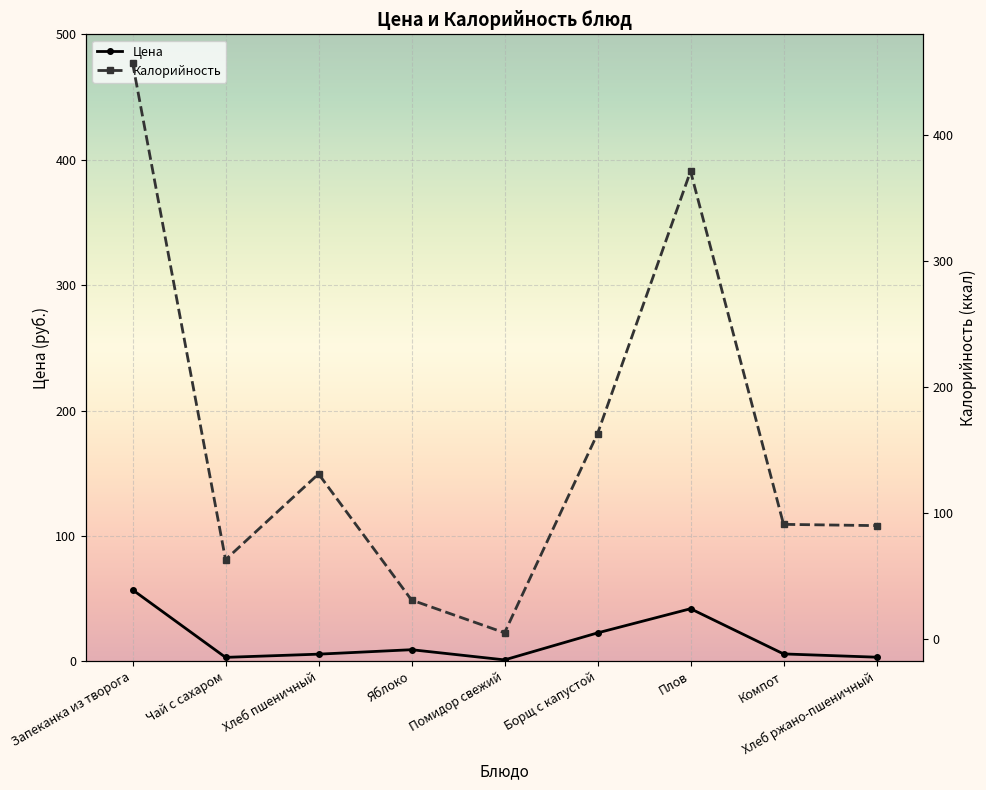

Is it true that Калорийность equals 60.4 at Хлеб ржано-пшеничный?

False